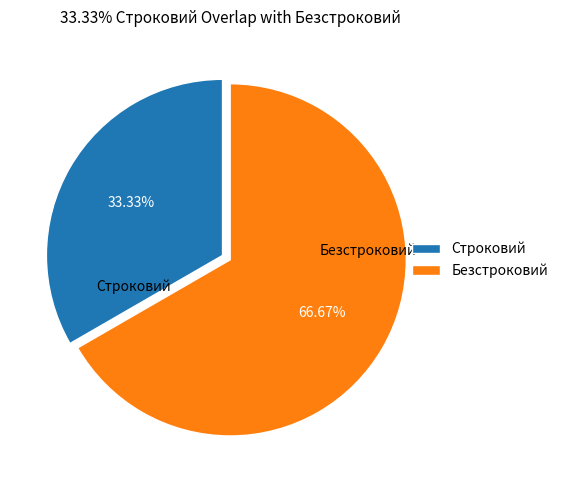

How many slices are in this pie chart?

2